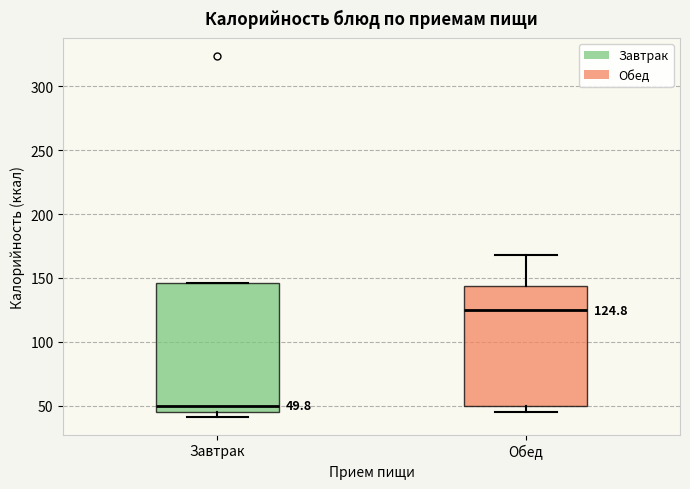

Which box is the tallest, from its lower edge to its upper edge?

Завтрак